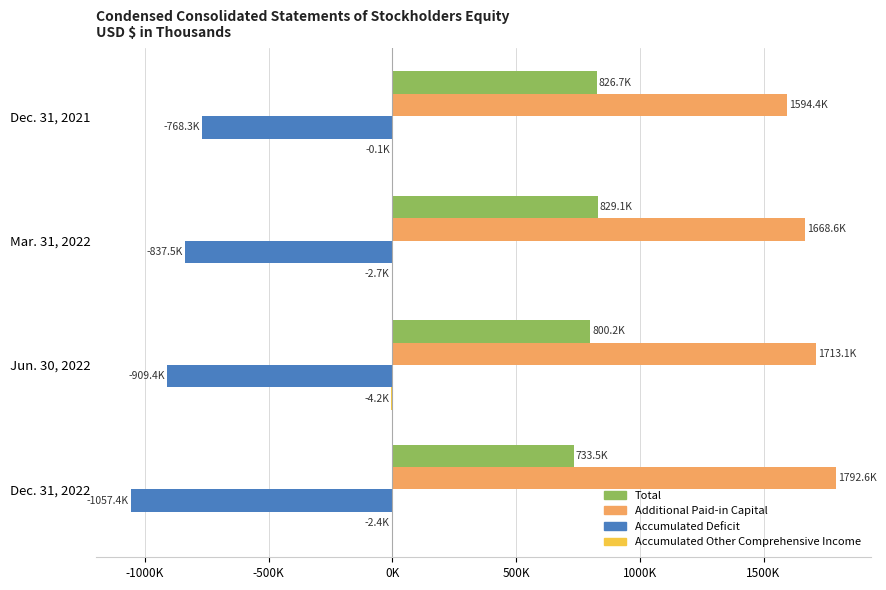

List the series in order of their overall mean, lowest first.

Accumulated Deficit, Accumulated Other Comprehensive Income, Total, Additional Paid-in Capital